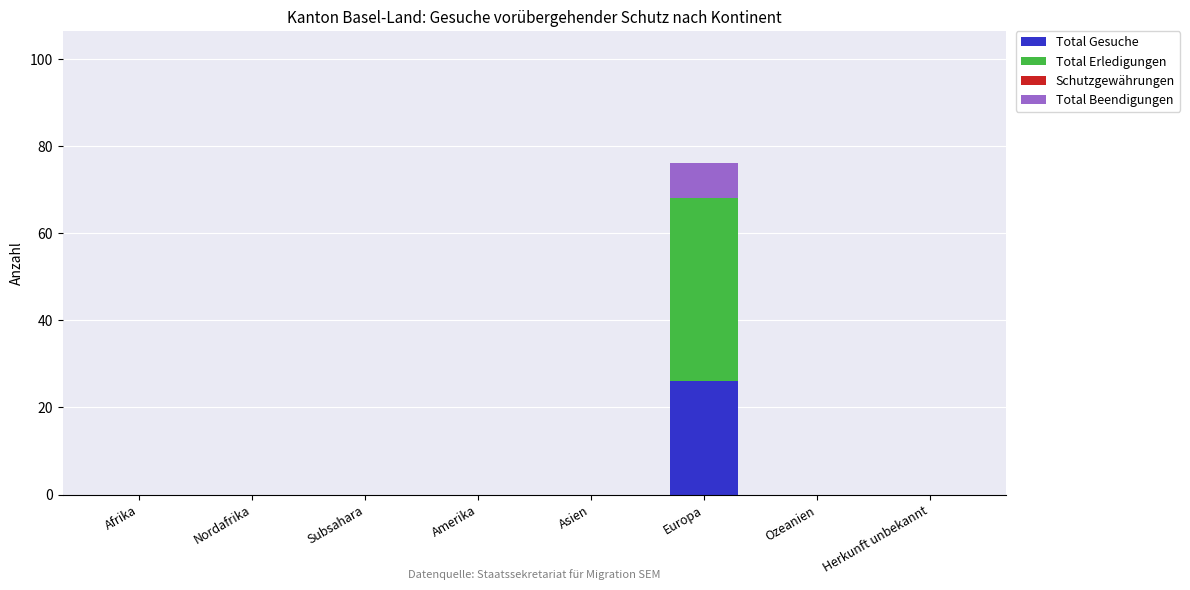

The Total Gesuche series shows 12 at Ozeanien. True or false?

False